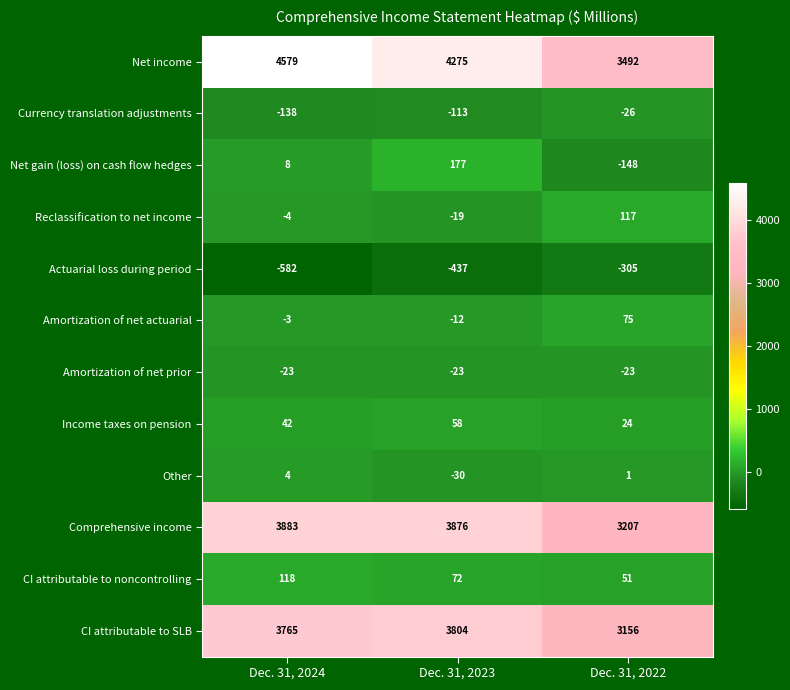

What is the spread (max minus min) of values at Dec. 31, 2023?

4712